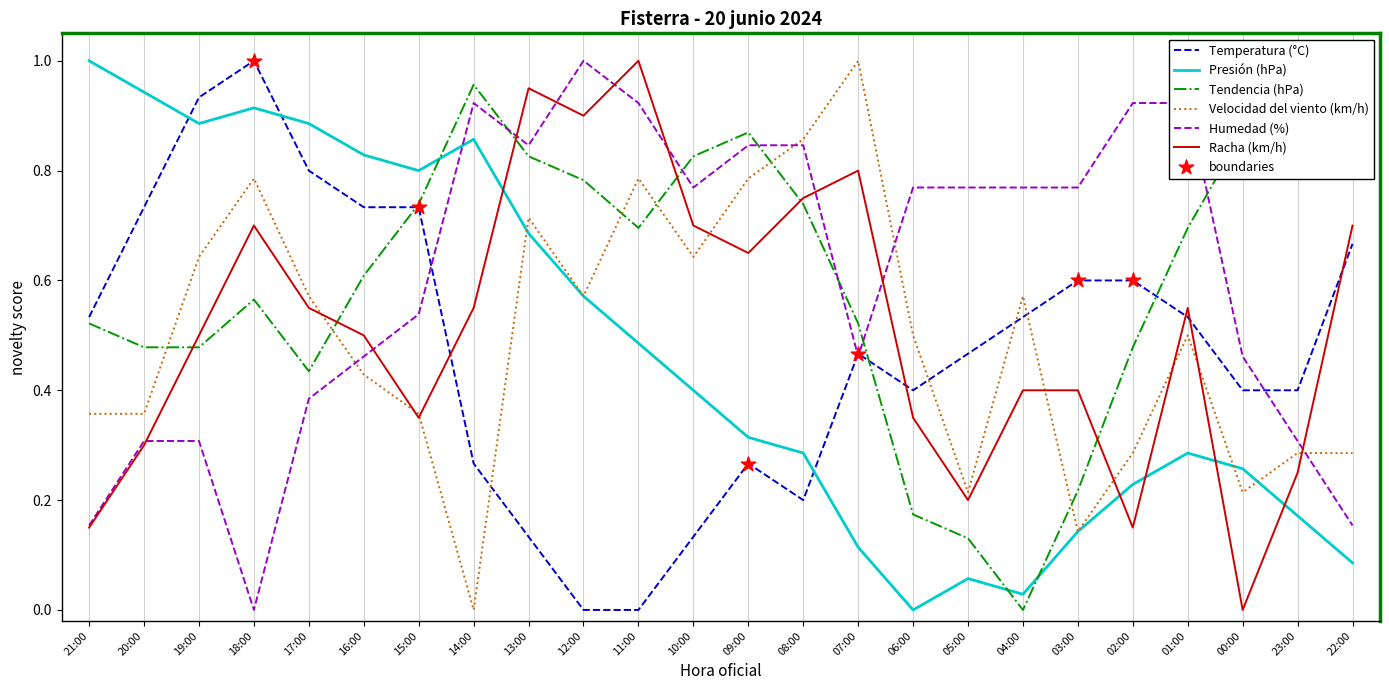

Which series contains the highest Y value?

Temperatura (°C)